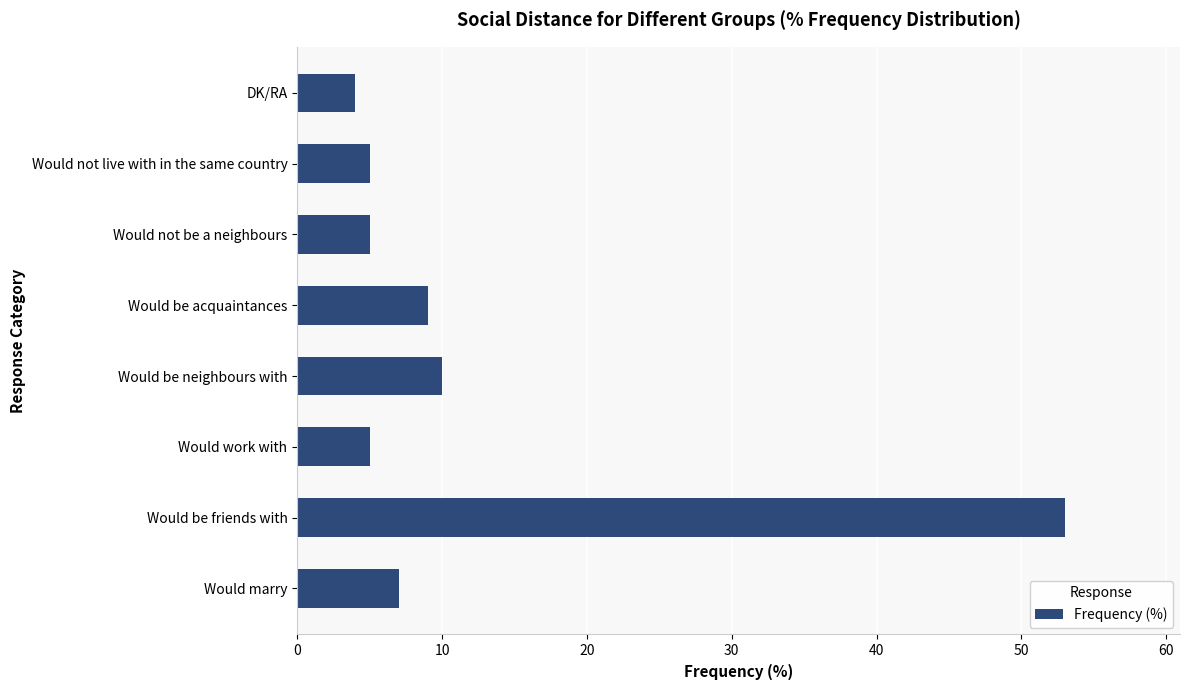

True or false: the data shows 8 at Would not live with in the same country.

False